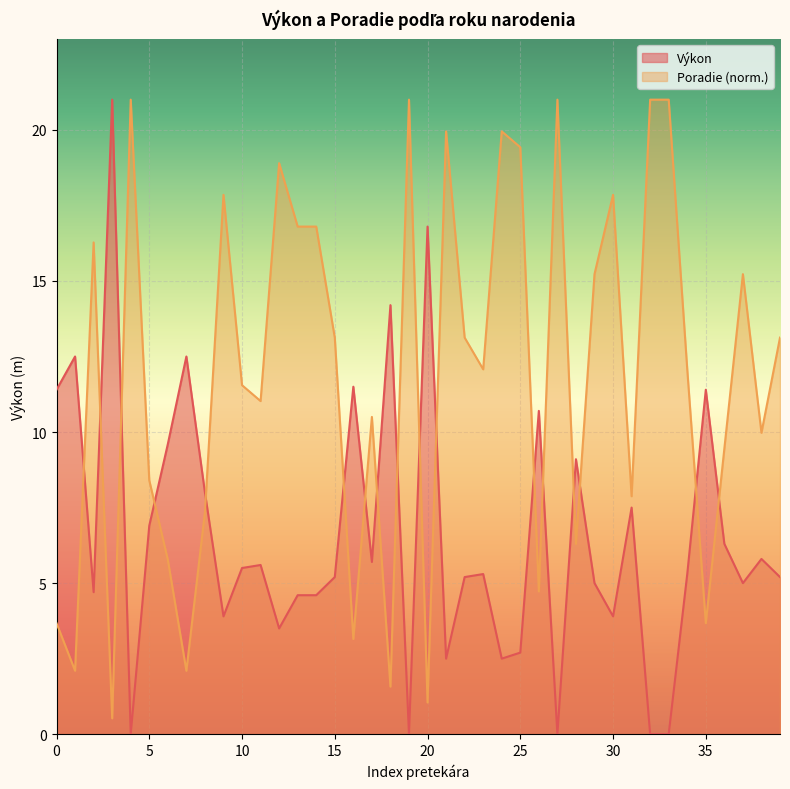

The value of Výkon at 5 is 6.9. True or false?

True